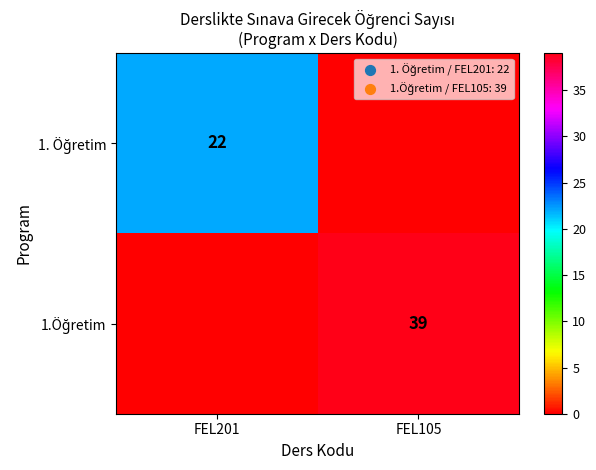

What is the difference between the highest and lowest values at FEL105?

39